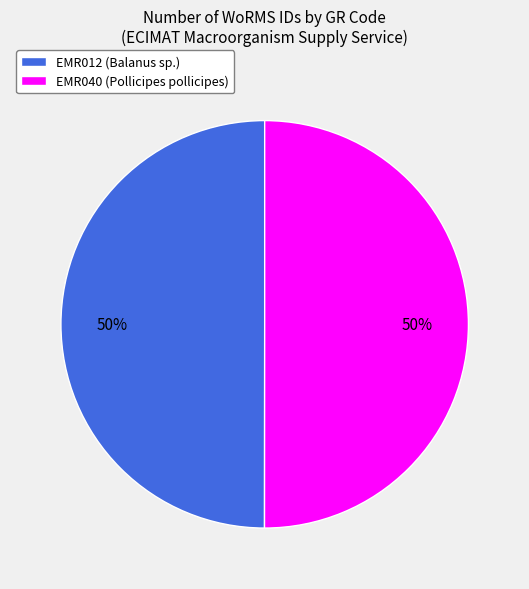

The EMR040 (Pollicipes pollicipes) slice represents 44% of the pie. True or false?

False